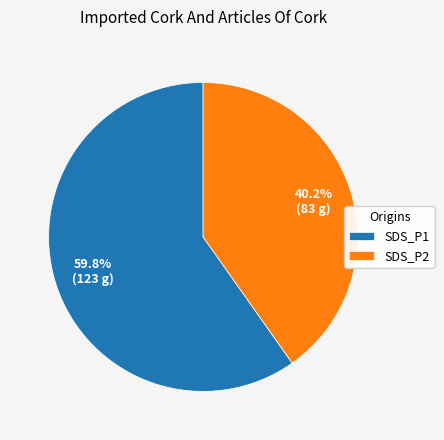

To the nearest percent, what is the average slice percentage?

50%